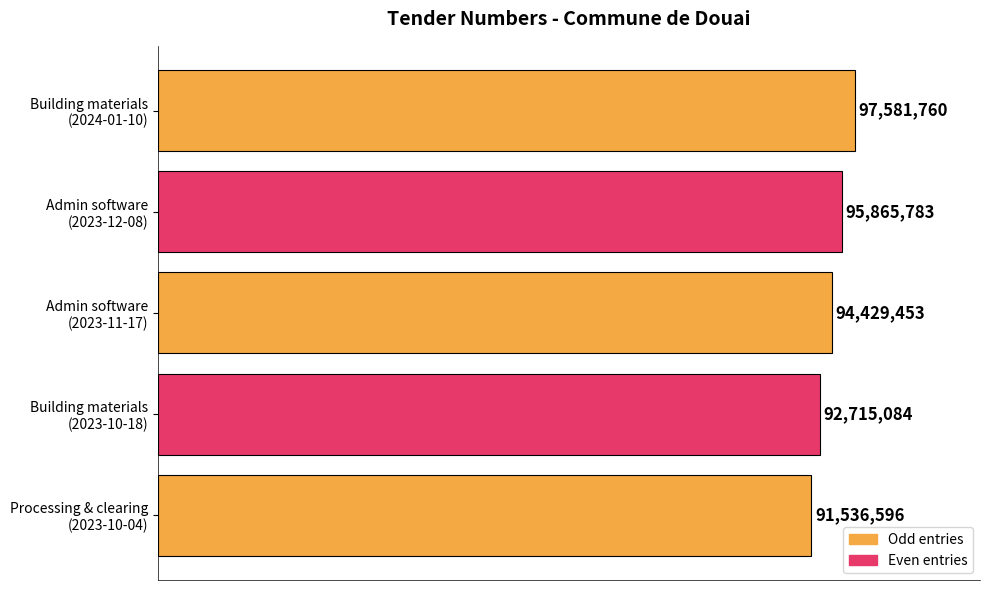

What is the average value?

94425735